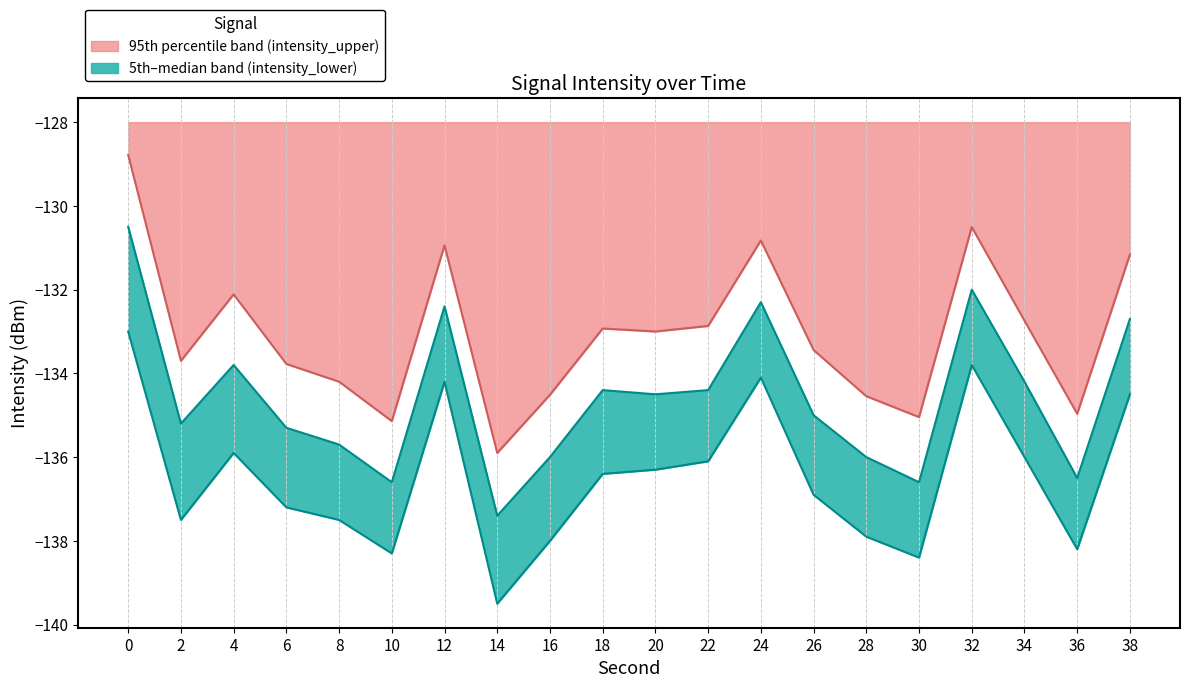

Reading right to left, list all the values displayed in this chart.

intensity_upper: -131.2	-135.0	-132.7	-130.5	-135.0	-134.5	-133.4	-130.8	-132.9	-133.0	-132.9	-134.5	-135.9	-130.9	-135.1	-134.2	-133.8	-132.1	-133.7	-128.8
intensity_median: -132.7	-136.5	-134.2	-132.0	-136.6	-136.0	-135.0	-132.3	-134.4	-134.5	-134.4	-136.0	-137.4	-132.4	-136.6	-135.7	-135.3	-133.8	-135.2	-130.5
intensity_lower: -134.5	-138.2	-136.0	-133.8	-138.4	-137.9	-136.9	-134.1	-136.1	-136.3	-136.4	-138.0	-139.5	-134.2	-138.3	-137.5	-137.2	-135.9	-137.5	-133.0